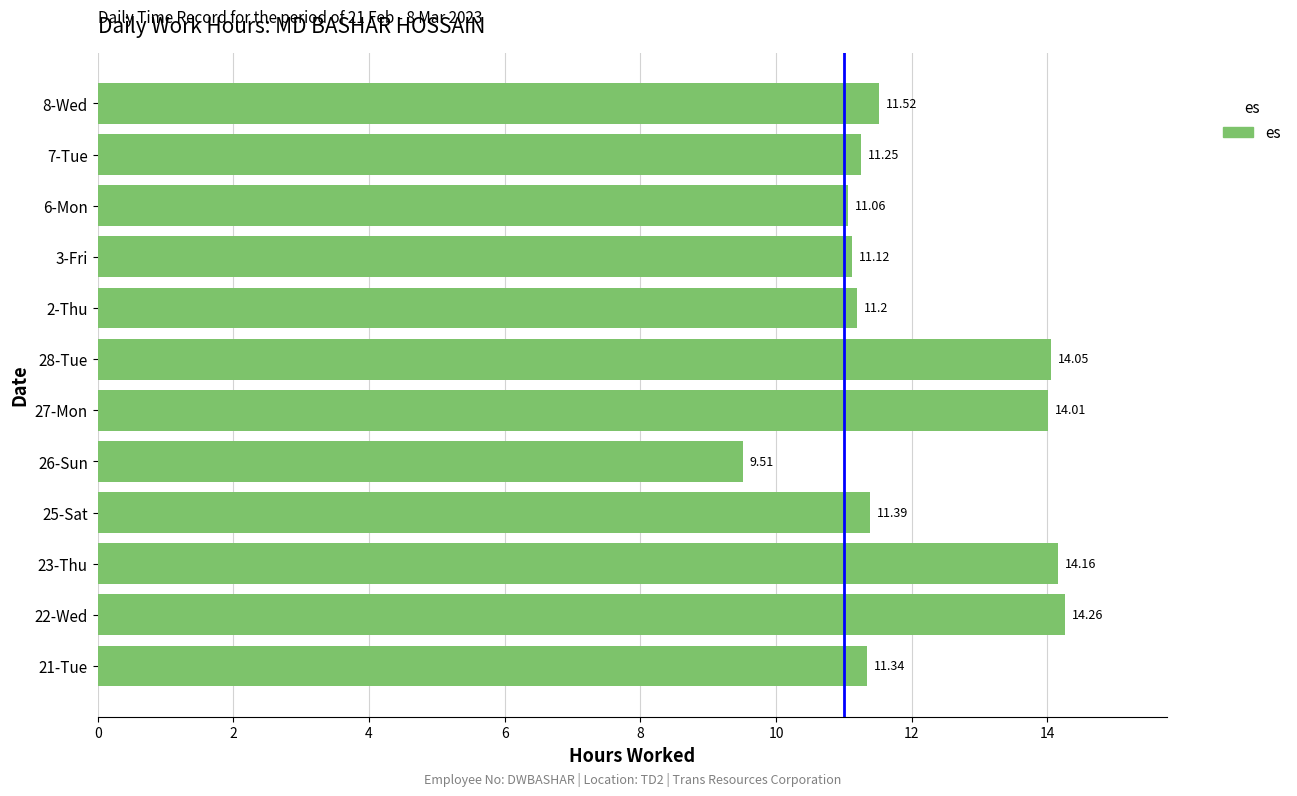

What is the difference between the second highest and second lowest values?

3.1